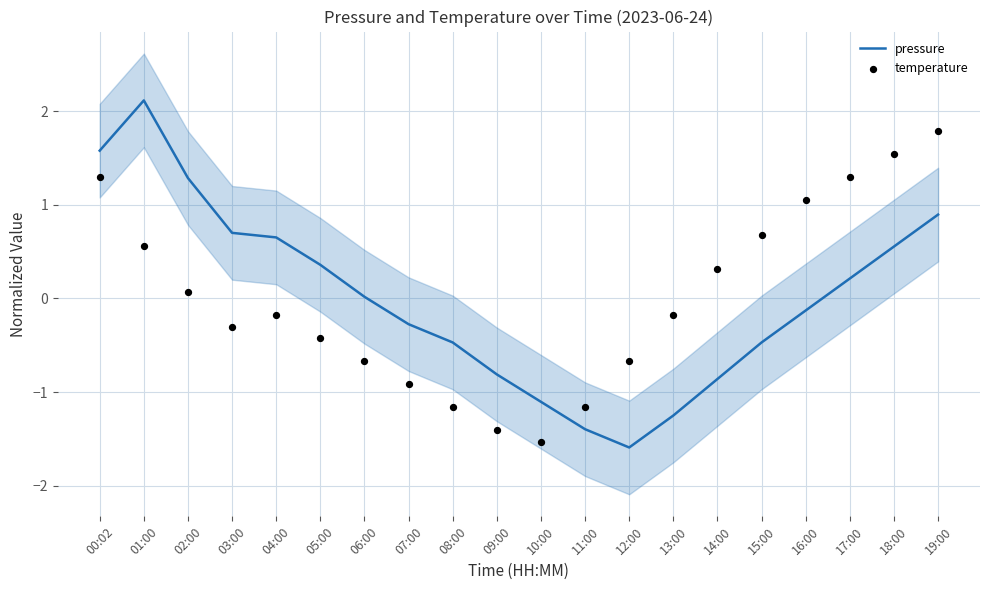

Which series has the largest total across all categories?

pressure